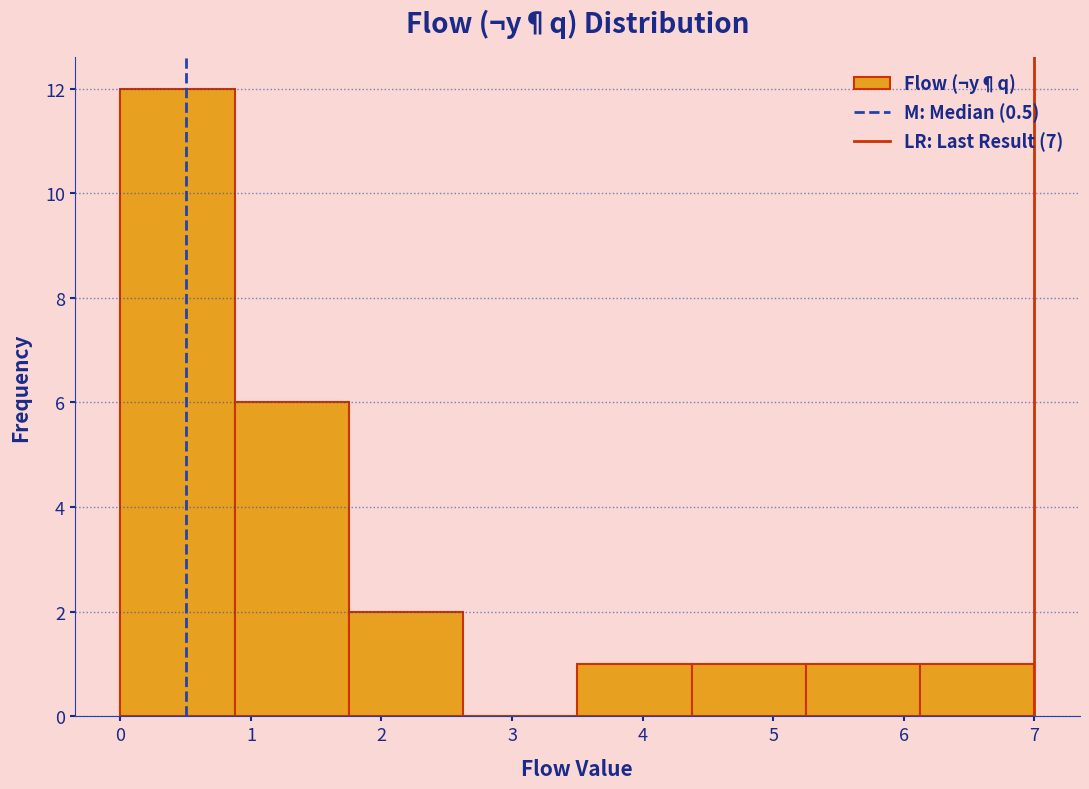

How tall is the bar that spans 0.9 to 1.8 on the x-axis? Neither the bar edges nor the heights are printed on the chart, so give them approximately, as read against the axes.

6